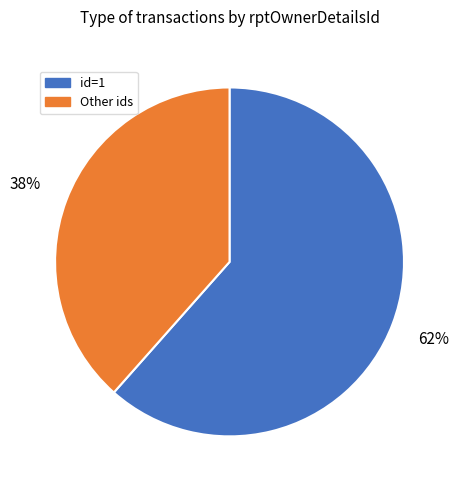

The Other ids slice represents 38% of the pie. True or false?

True